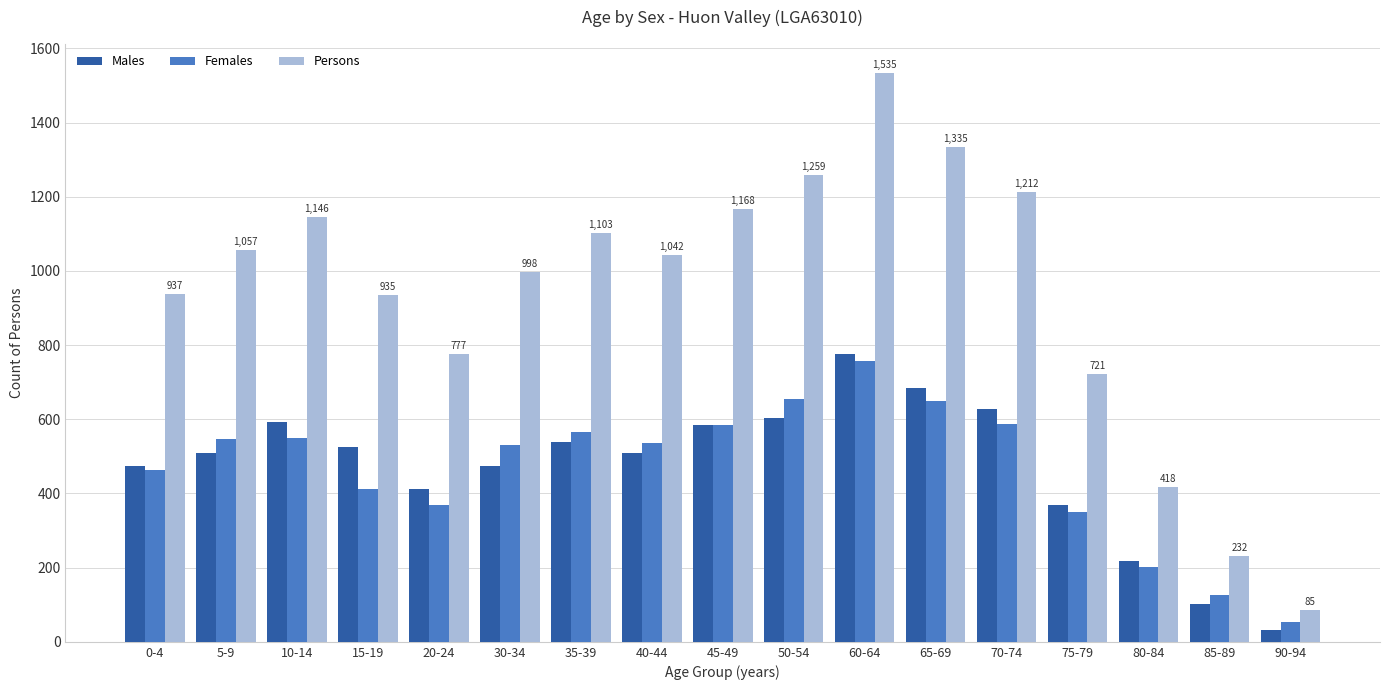

What is the difference between the maximum and second lowest values in the Females series?

631